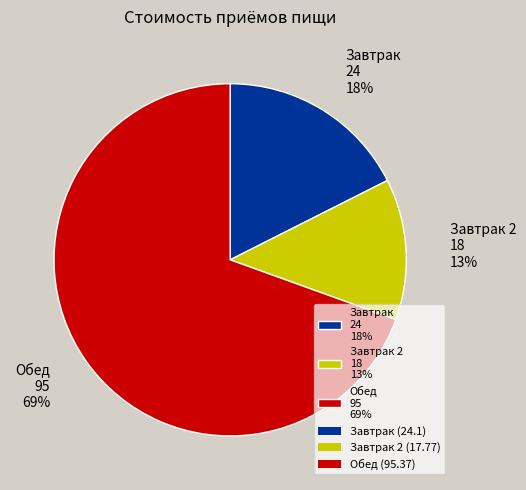

The Обед 95 69% slice represents 69% of the pie. True or false?

True